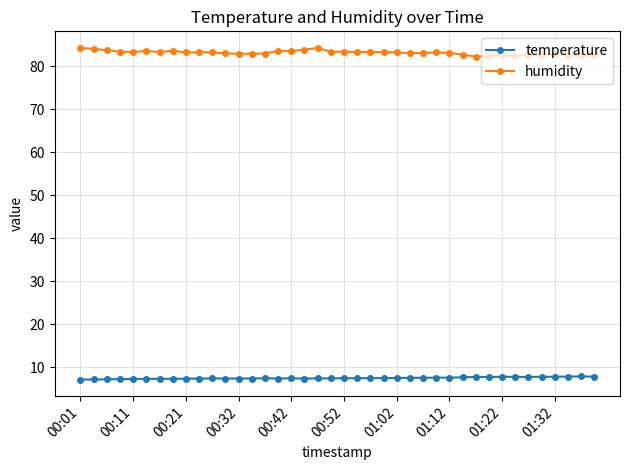

List the series in order of their peak value, highest first.

humidity, temperature